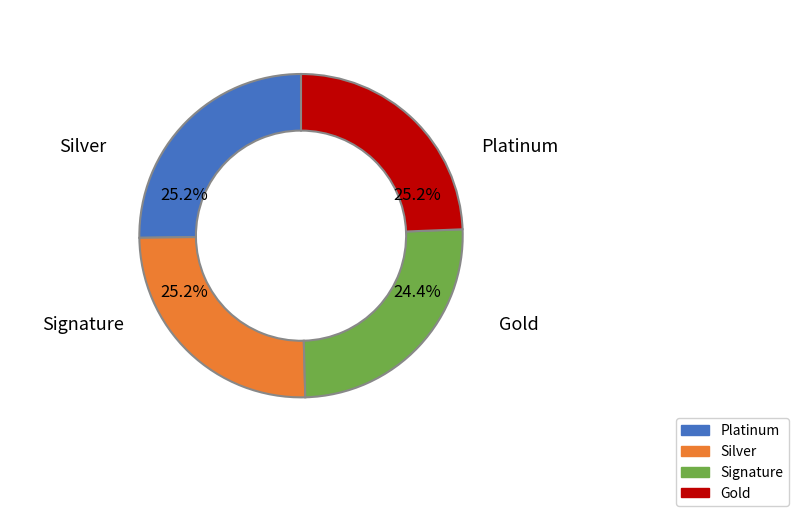

To the nearest percent, what is the average slice percentage?

25%